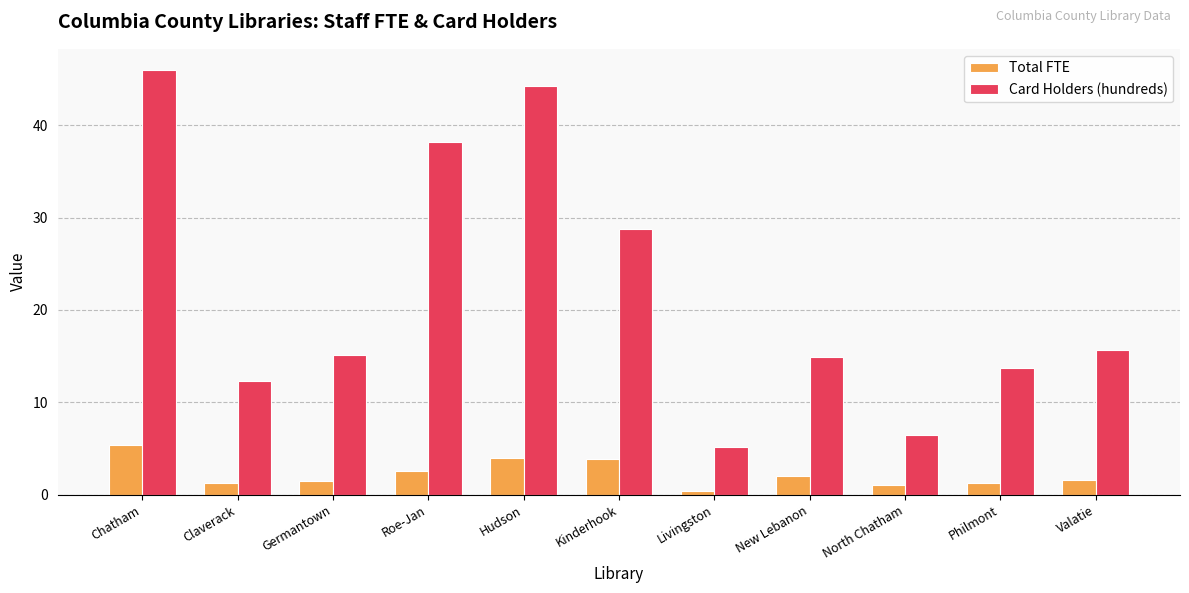

Count the number of data series in this chart.

2